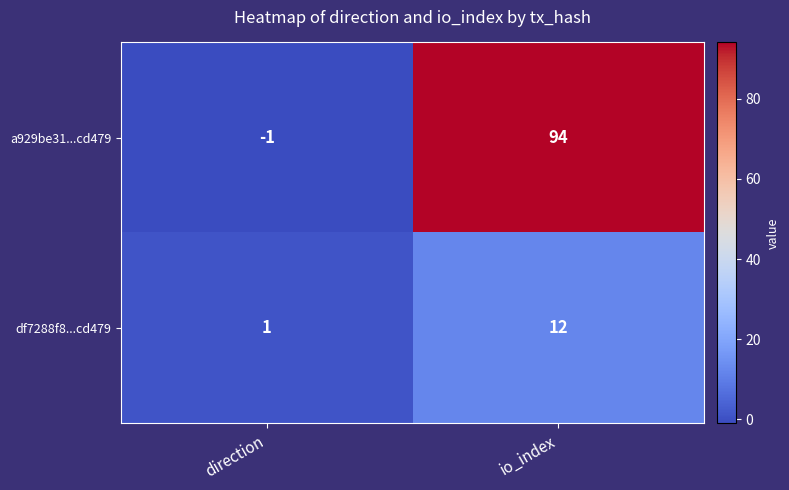

How many distinct data groups are displayed?

2